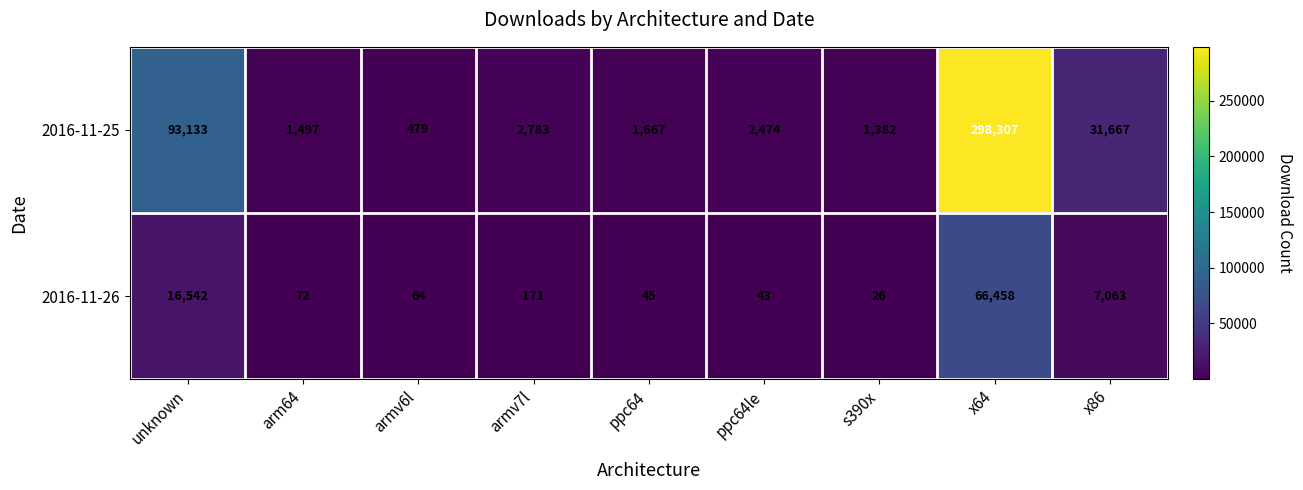

Rank the series at x86 from highest to lowest value.

2016-11-25, 2016-11-26